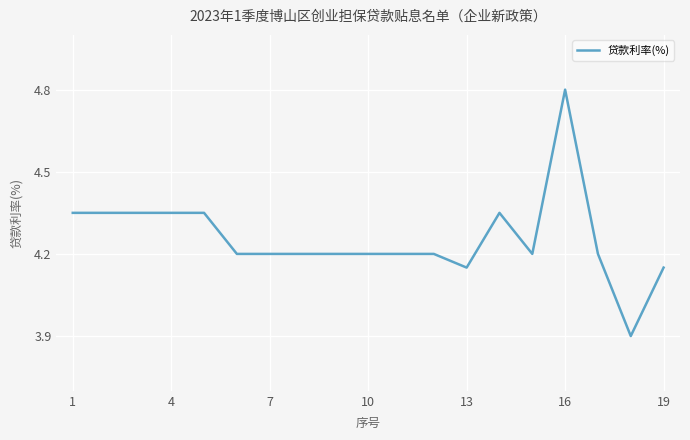

What is the minimum value shown in the chart?

3.9